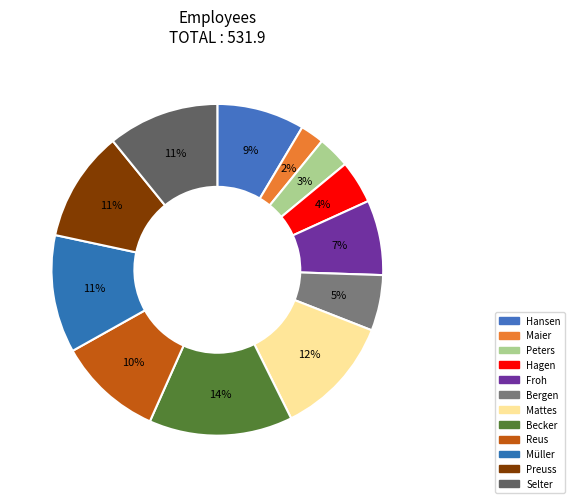

To the nearest percent, what is the difference between the Mattes and Hagen slice percentages?

8%